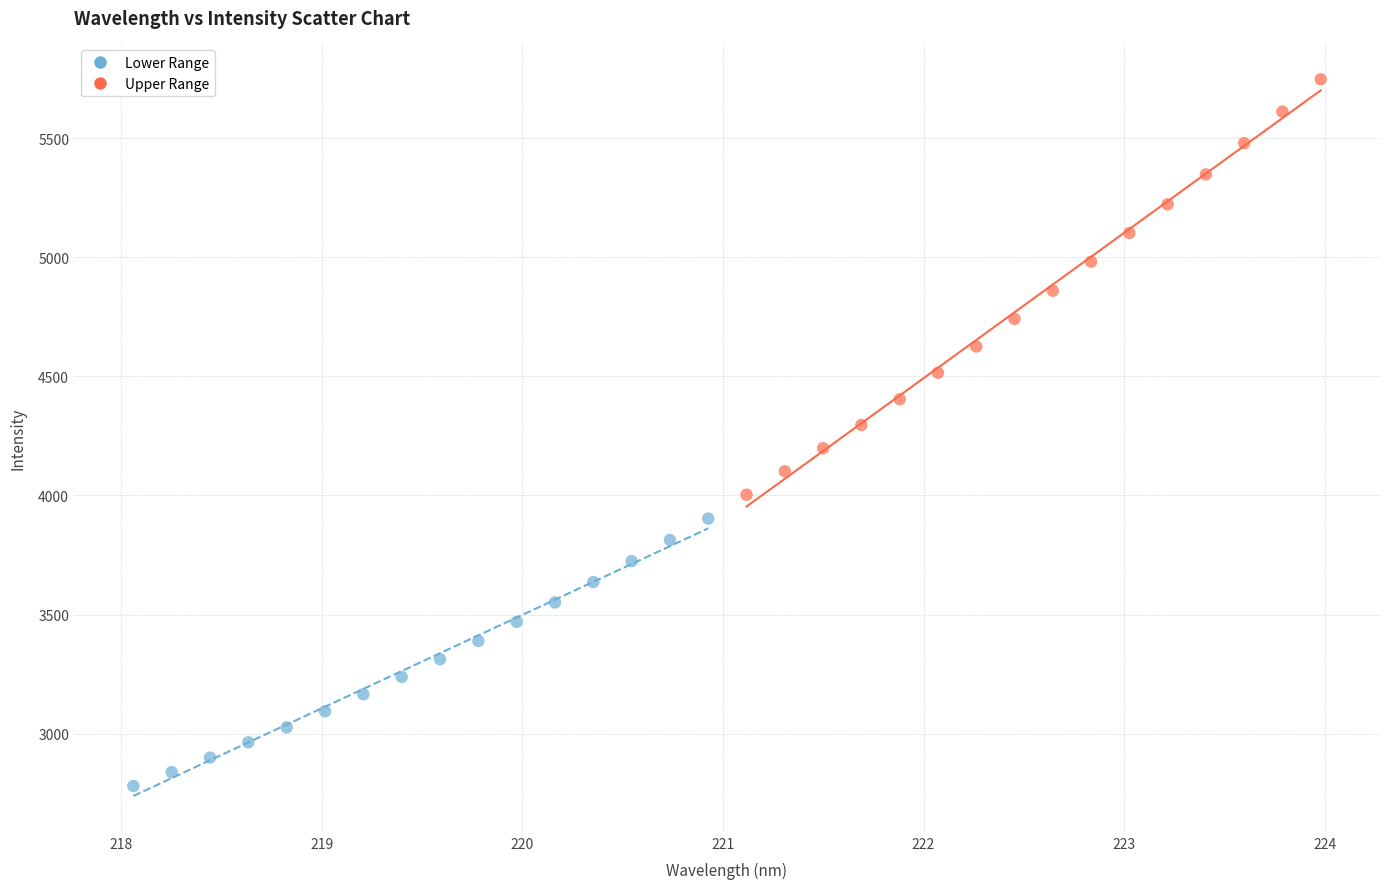

Which series has the largest Y range (max minus min)?

Upper Range